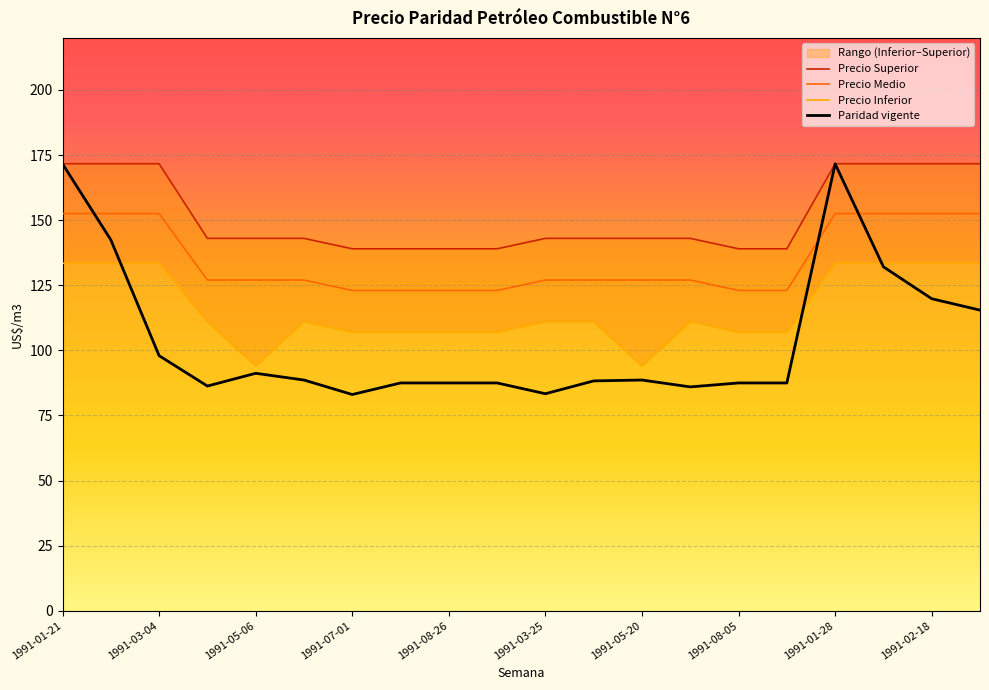

What is the approximate value of Precio Medio at 1991-02-18?

152.5